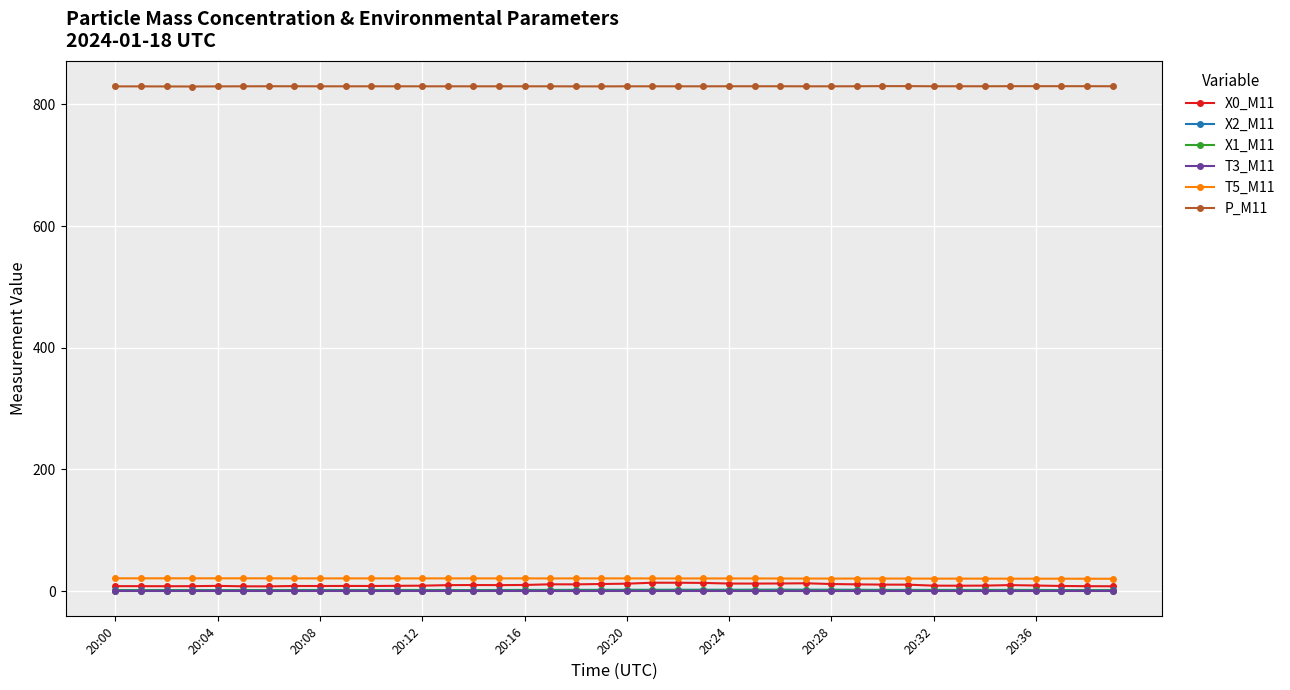

What is the value of the T5_M11 point at the 1st from the left?

21.0